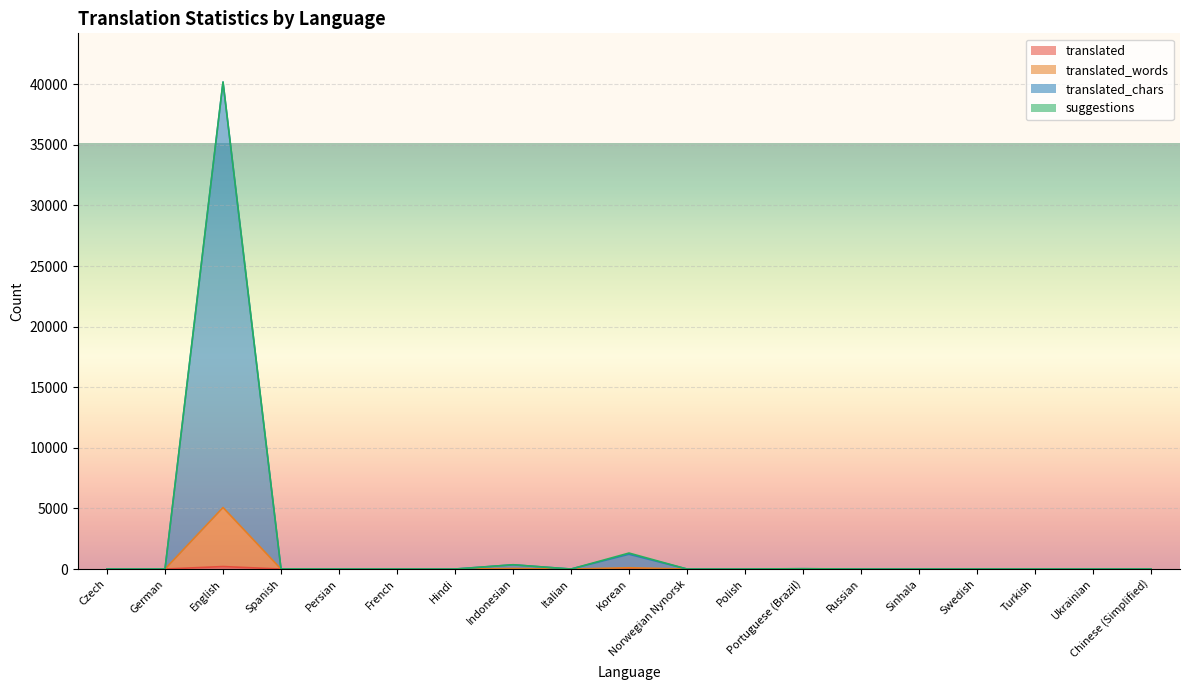

List the labels in order of translated_chars value, smallest first.

Czech, German, Persian, Hindi, Italian, Norwegian Nynorsk, Russian, Sinhala, Ukrainian, Polish, Turkish, Chinese (Simplified), French, Swedish, Spanish, Portuguese (Brazil), Indonesian, Korean, English